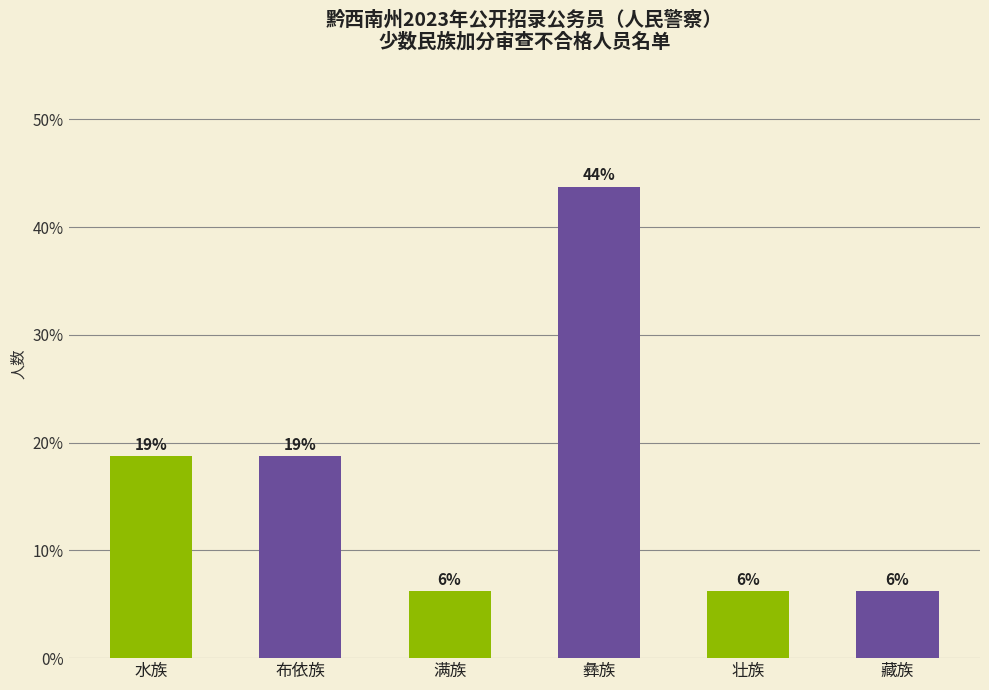

At which label is the value closest to 25?

水族